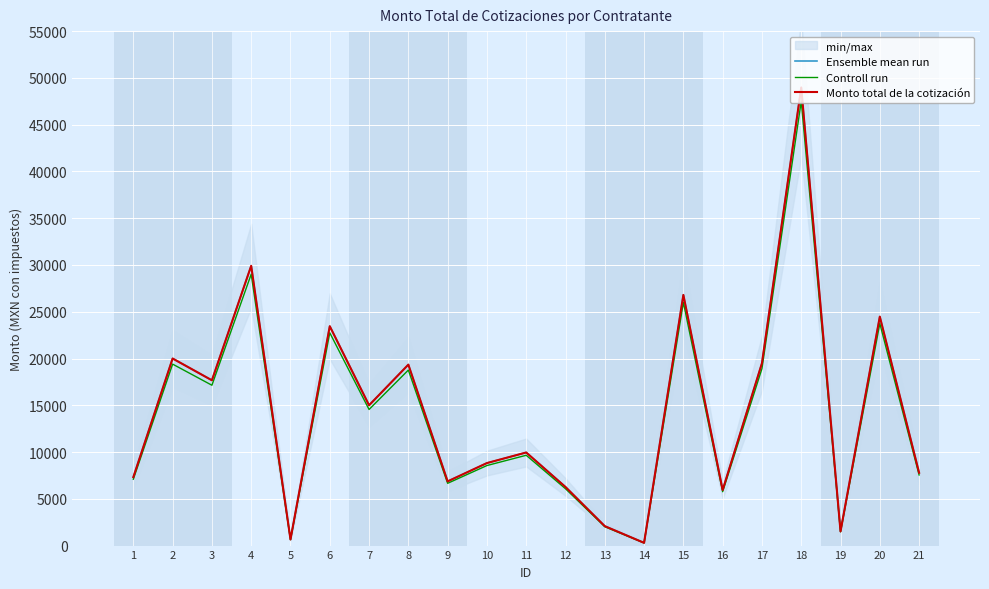

Rank the series by their maximum value, from lowest to highest.

Controll run, Ensemble mean run, Monto total de la cotización